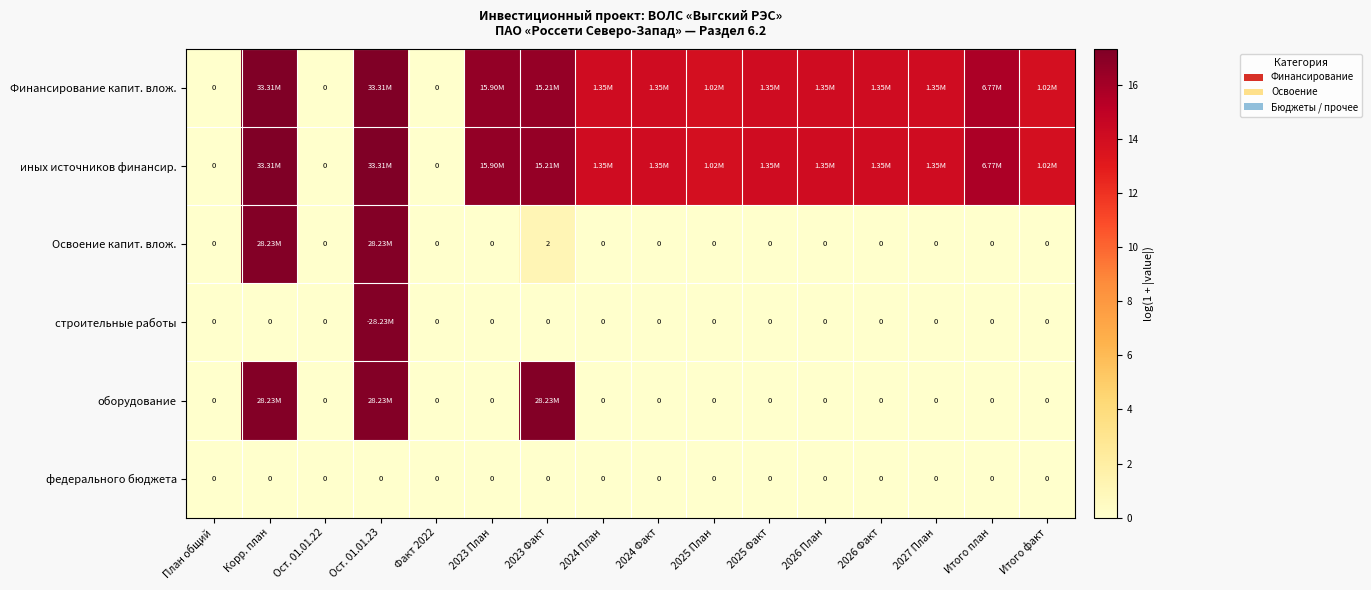

Between Факт 2022 and 2026 План, which series saw the biggest shift?

Финансирование капит. влож.